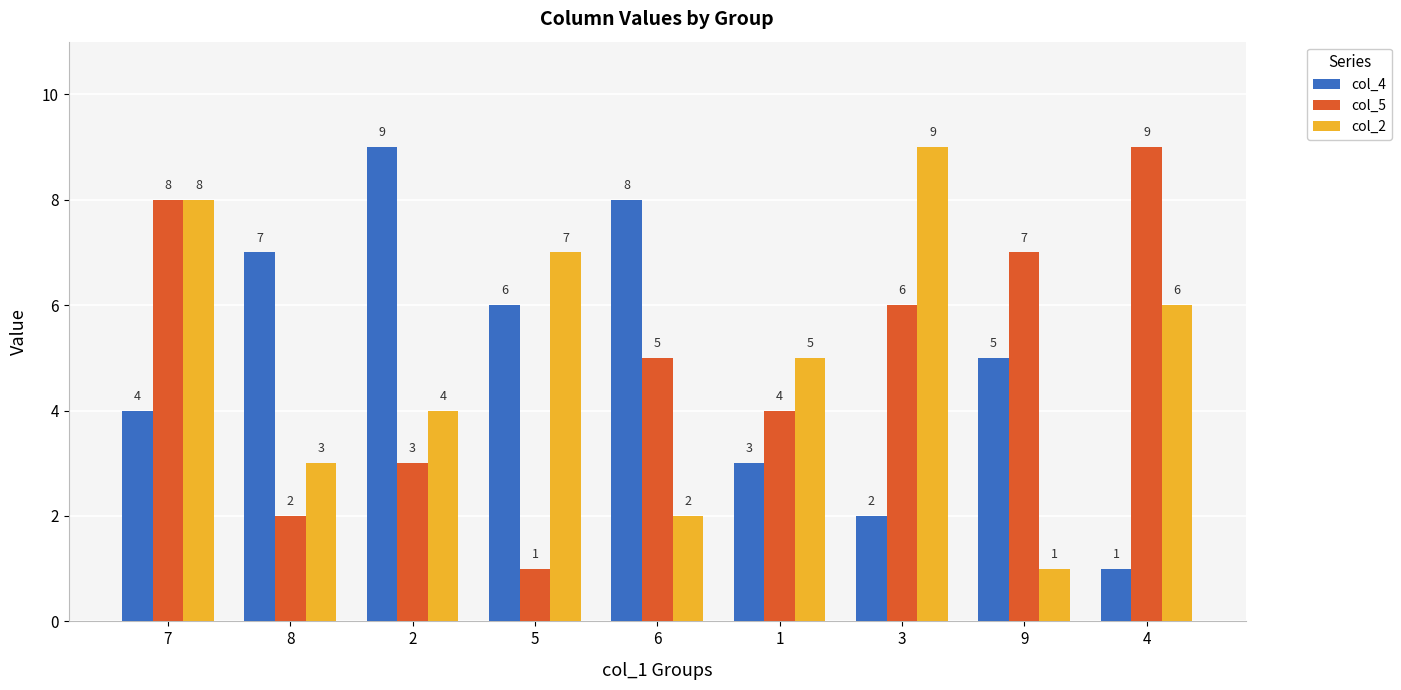

What is the lowest value of the col_4 series?

1